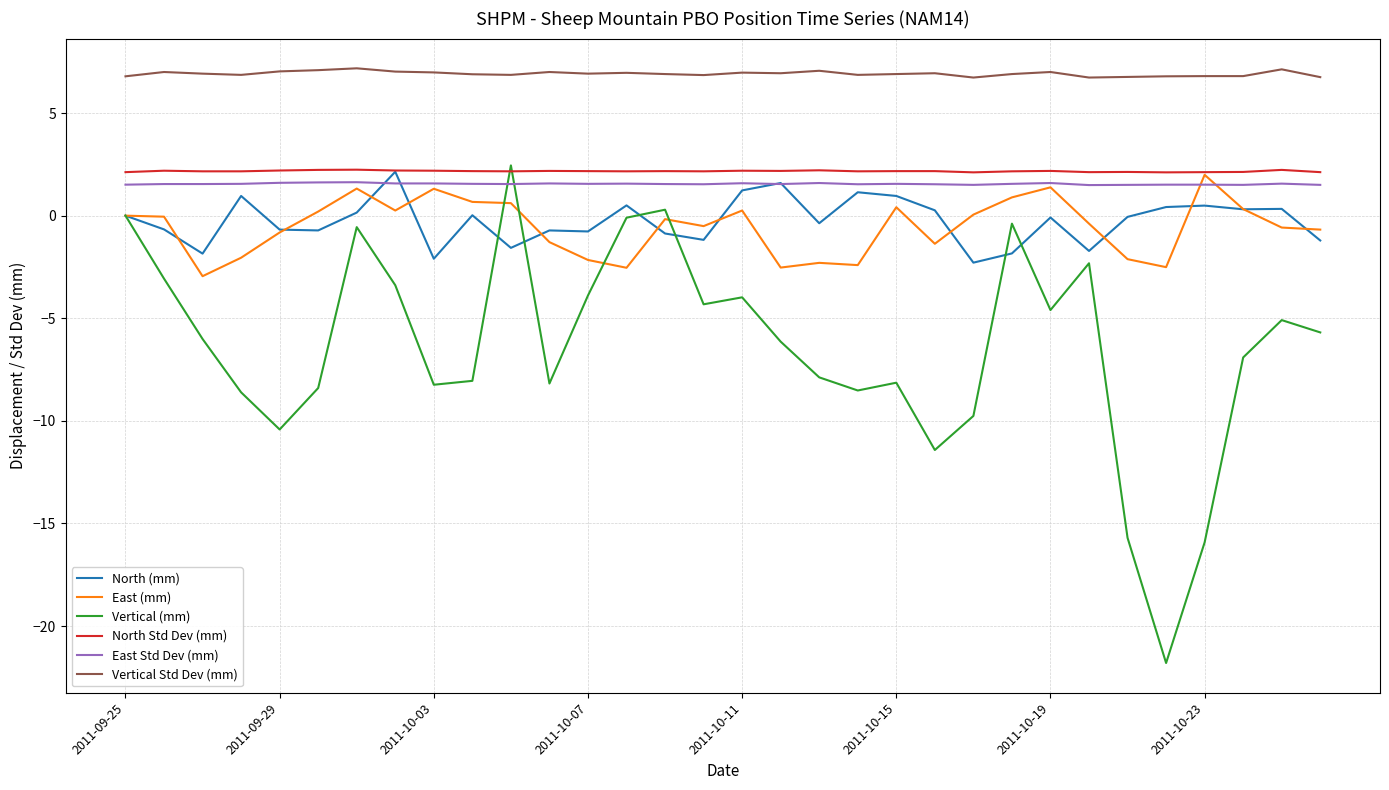

Does the chart display data point markers on the line(s)?

No